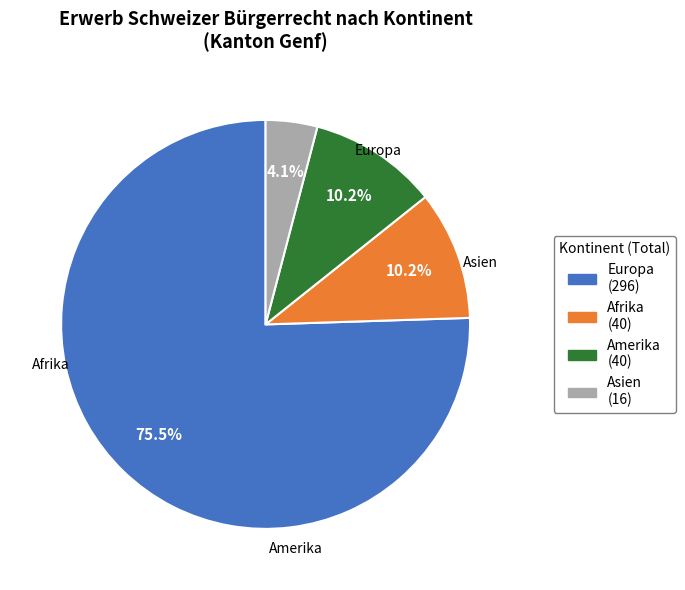

Is there any slice that represents more than half of the pie?

Yes